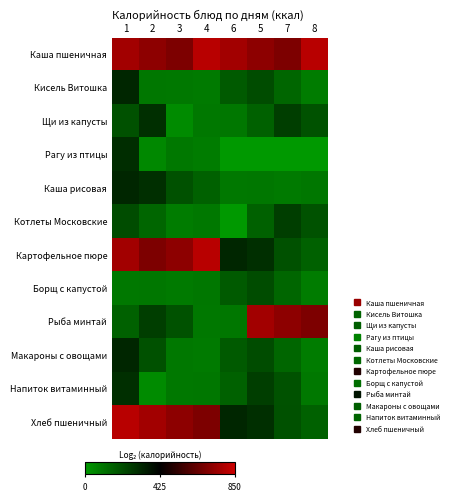

How many data points does each series have?

8